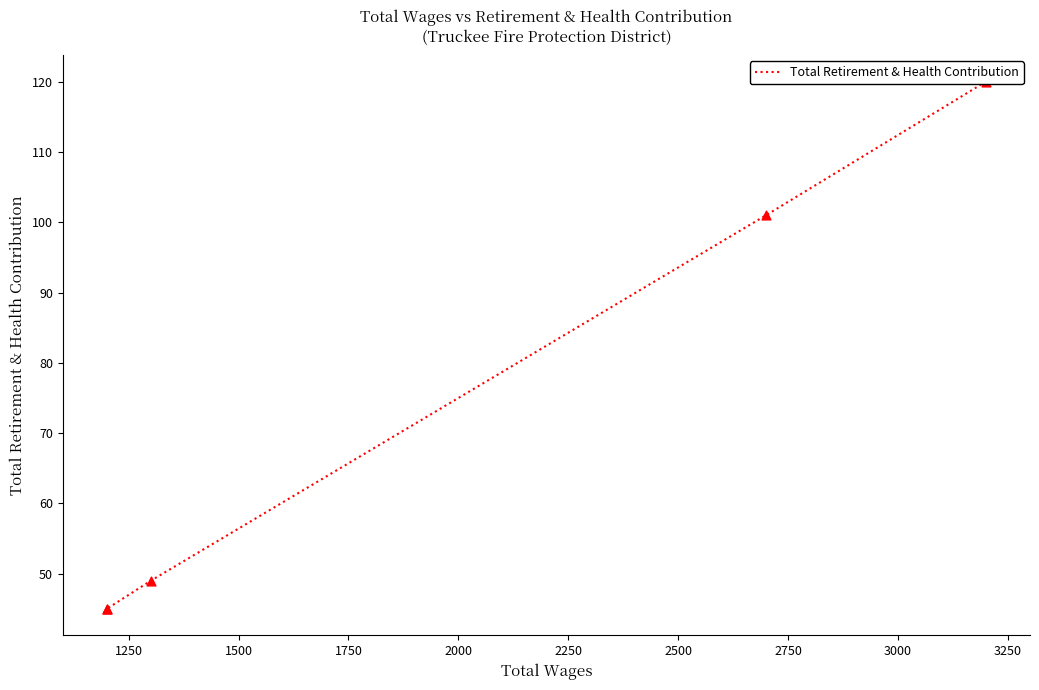

What is the ratio of the value at 1250 to the value at 1750?

2.2